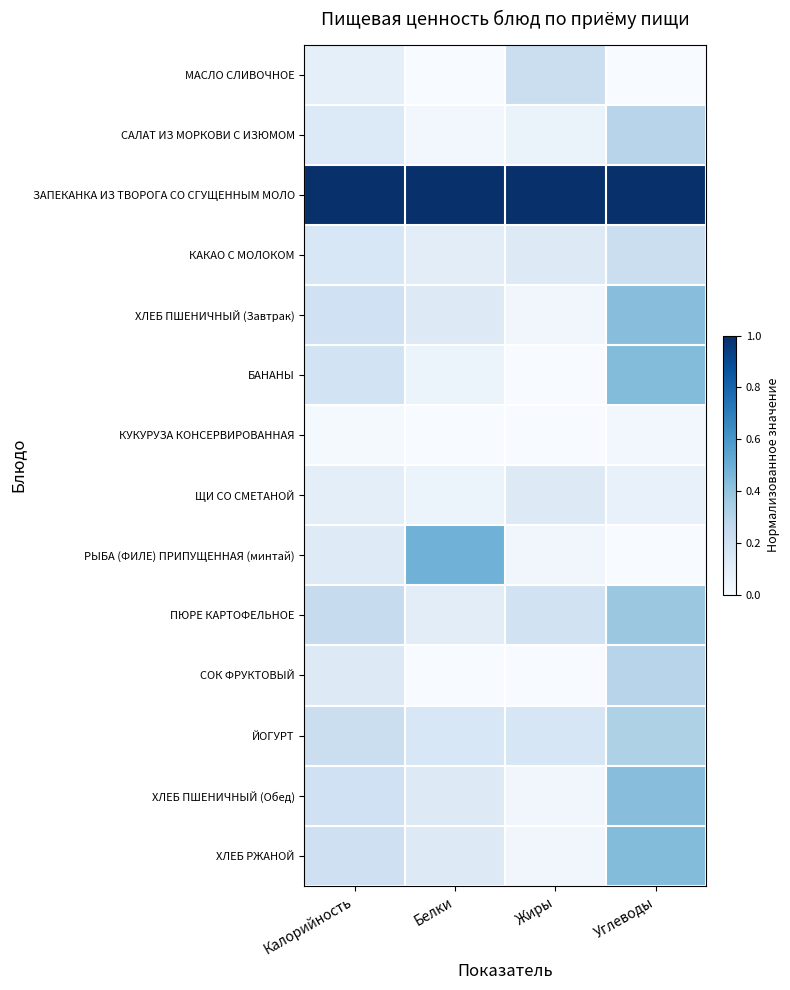

List the series in order of their peak value, lowest first.

КУКУРУЗА КОНСЕРВИРОВАННАЯ, ЩИ СО СМЕТАНОЙ, КАКАО С МОЛОКОМ, МАСЛО СЛИВОЧНОЕ, САЛАТ ИЗ МОРКОВИ С ИЗЮМОМ, СОК ФРУКТОВЫЙ, ЙОГУРТ, ПЮРЕ КАРТОФЕЛЬНОЕ, ХЛЕБ ПШЕНИЧНЫЙ (Завтрак), ХЛЕБ ПШЕНИЧНЫЙ (Обед), БАНАНЫ, ХЛЕБ РЖАНОЙ, РЫБА (ФИЛЕ) ПРИПУЩЕННАЯ (минтай), ЗАПЕКАНКА ИЗ ТВОРОГА СО СГУЩЕННЫМ МОЛО